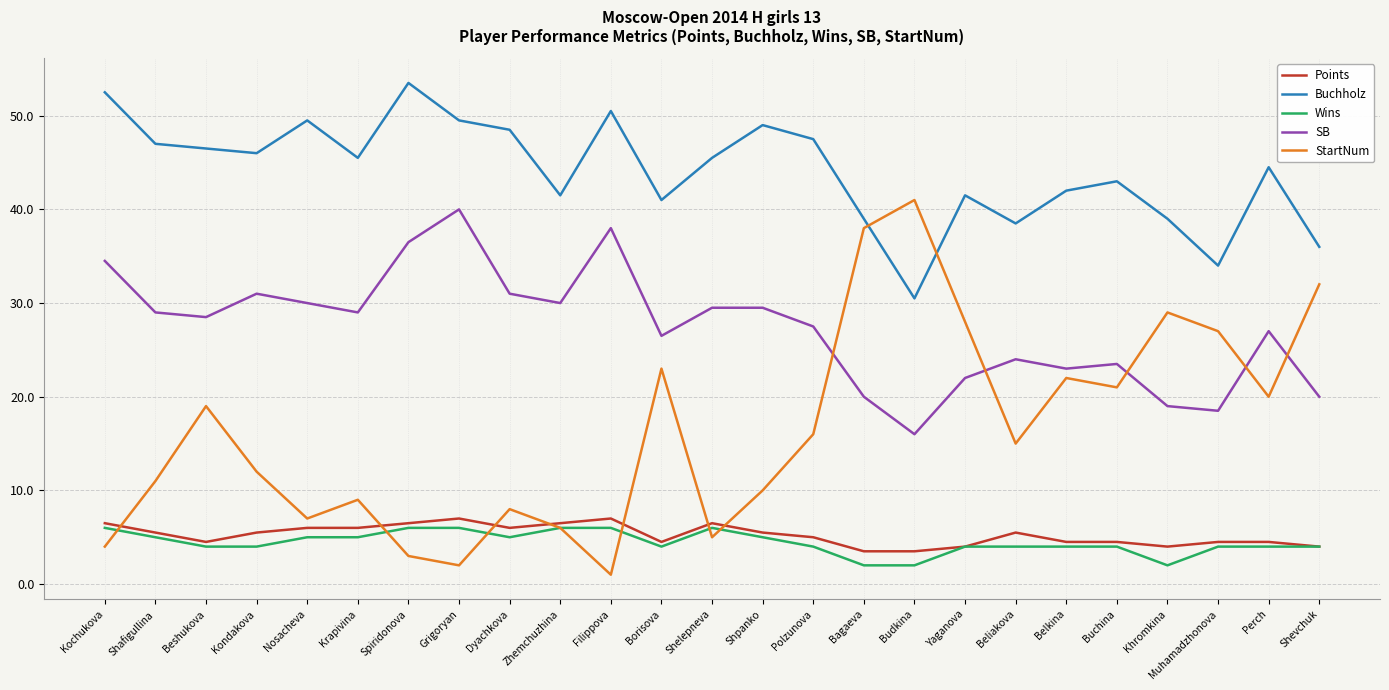

What is the average value of the Points series?

5.2